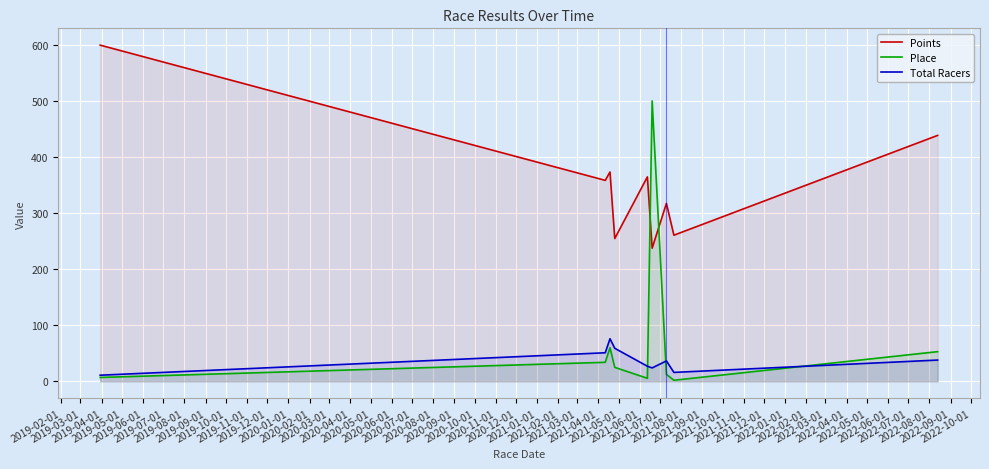

Reading left to right, transcribe all the data shown in this chart.

Points: 599.4	358.4	373.3	254.7	364.6	237.5	317.3	260.6	438.5
Place: 7.0	34.0	60.0	25.0	5.5	500.0	12.5	2.0	53.0
Total Racers: 11.0	51.0	76.0	59.0	27.0	24.0	36.5	16.0	38.0